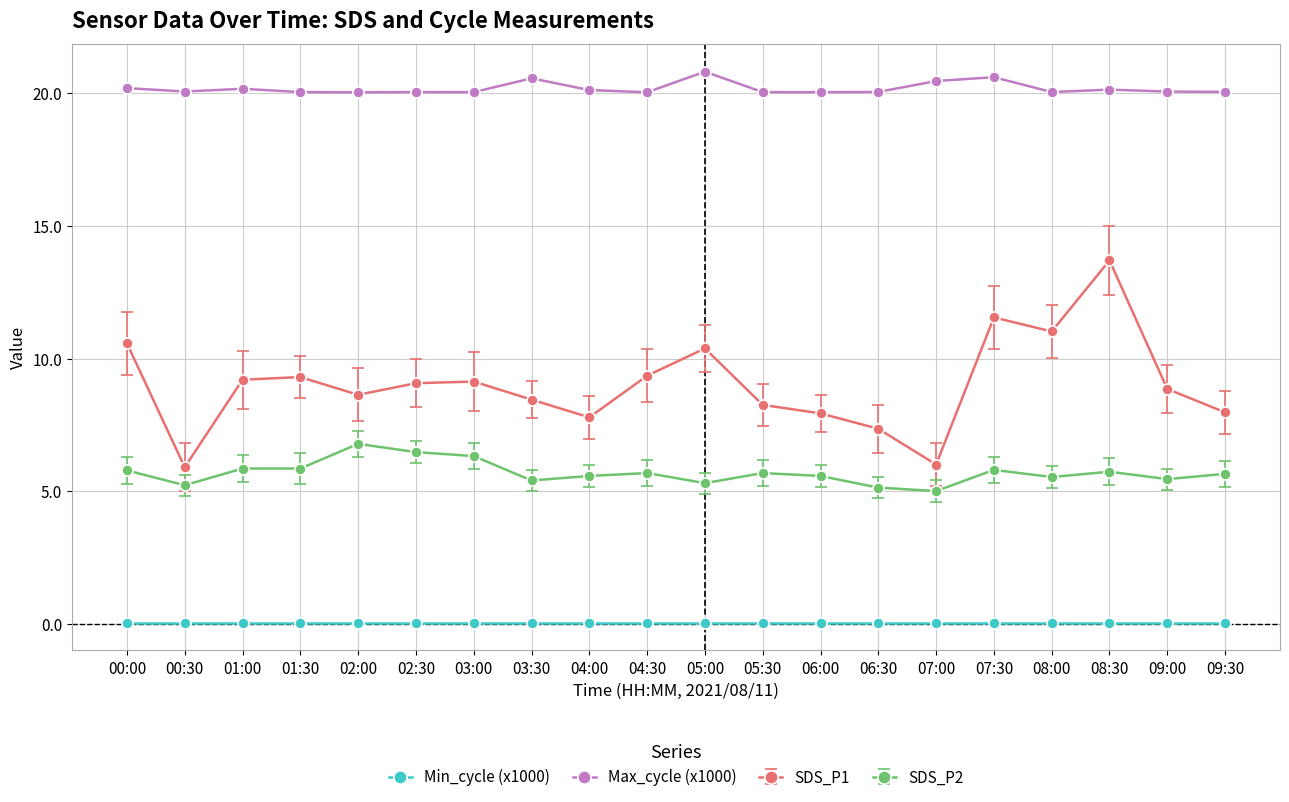

Count the number of data series in this chart.

4